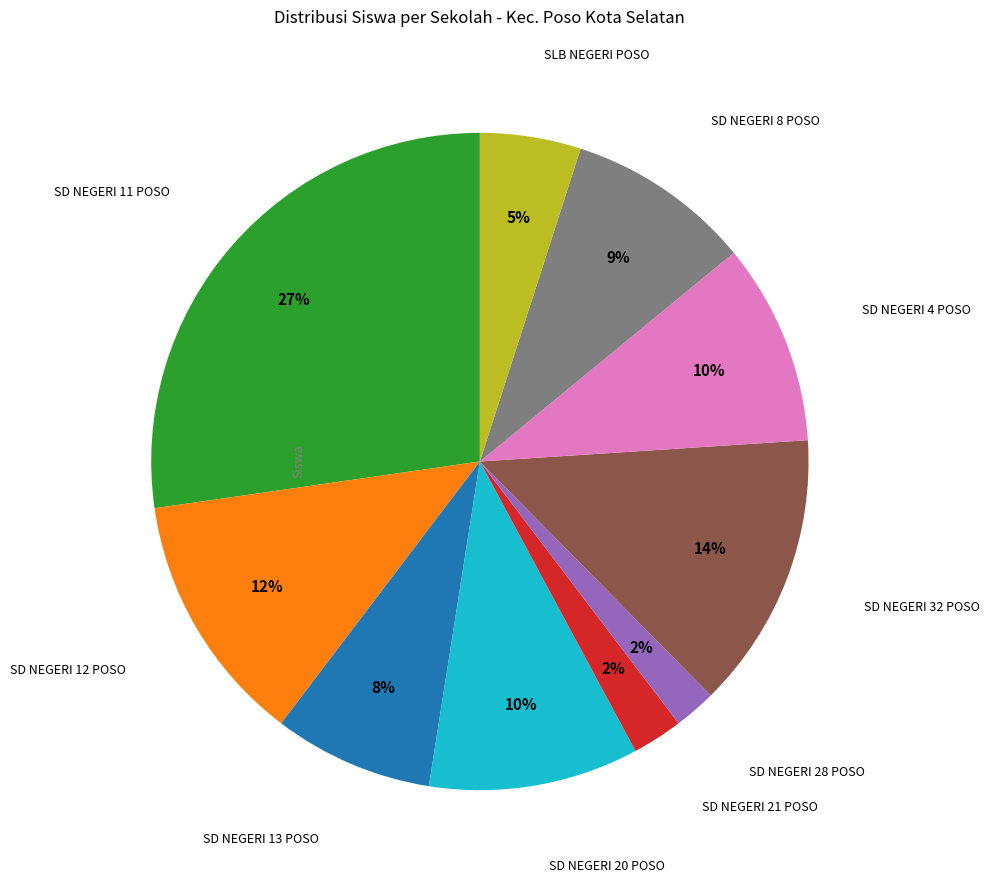

Does any single category account for the majority?

No